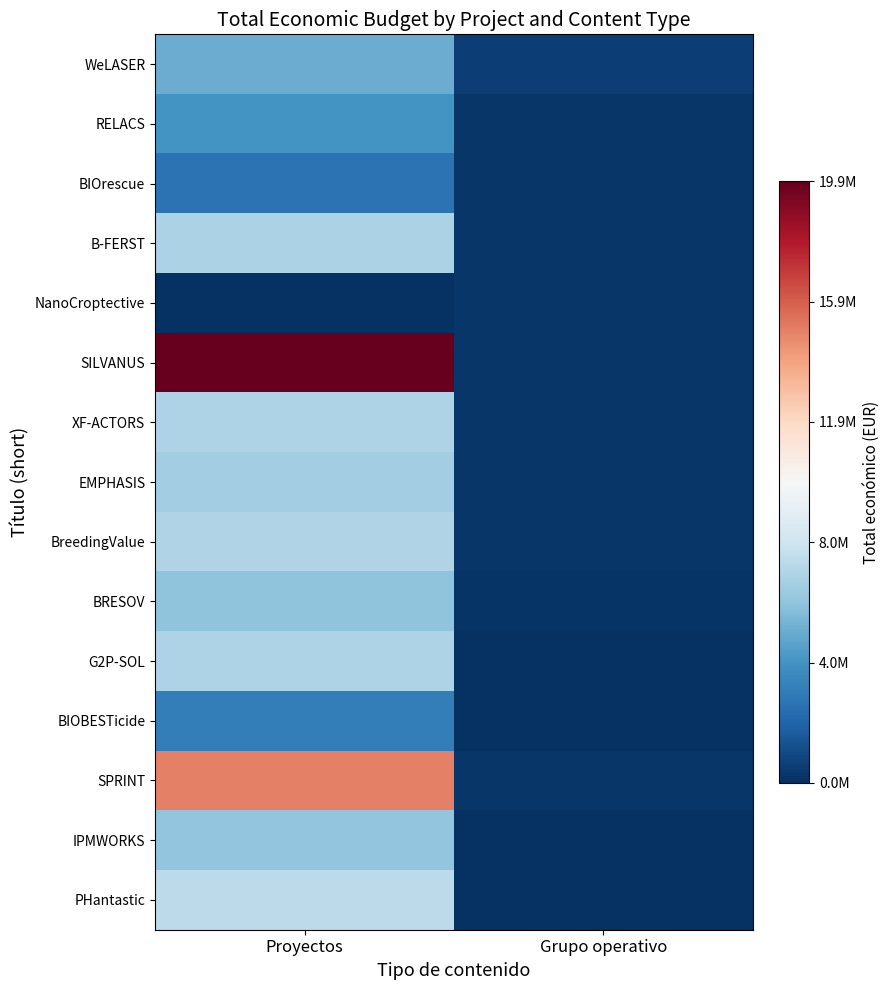

At which category is the sum across all series the highest?

Proyectos